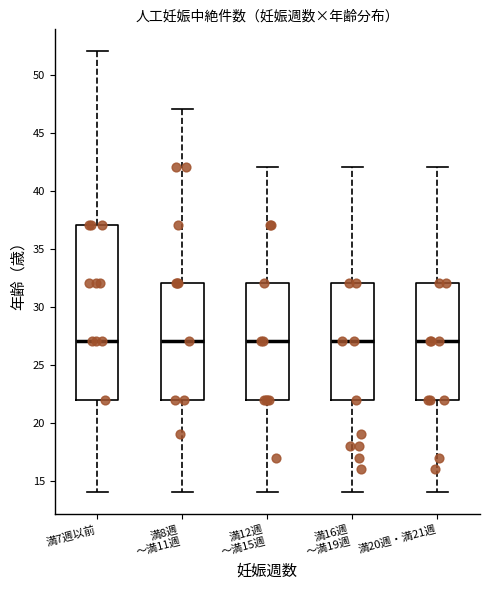

Where does the median line of the box for 満16週 ～満19週 sit on the y-axis? The values are not printed on the chart, so give them approximately, as read against the axis.

27